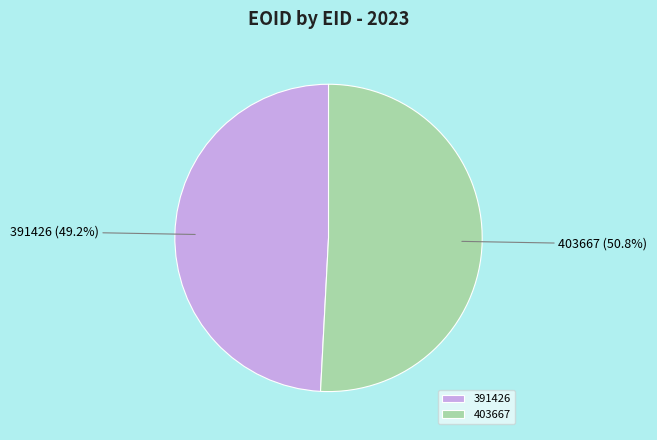

To the nearest percent, what percentage of the pie is 391426?

49%